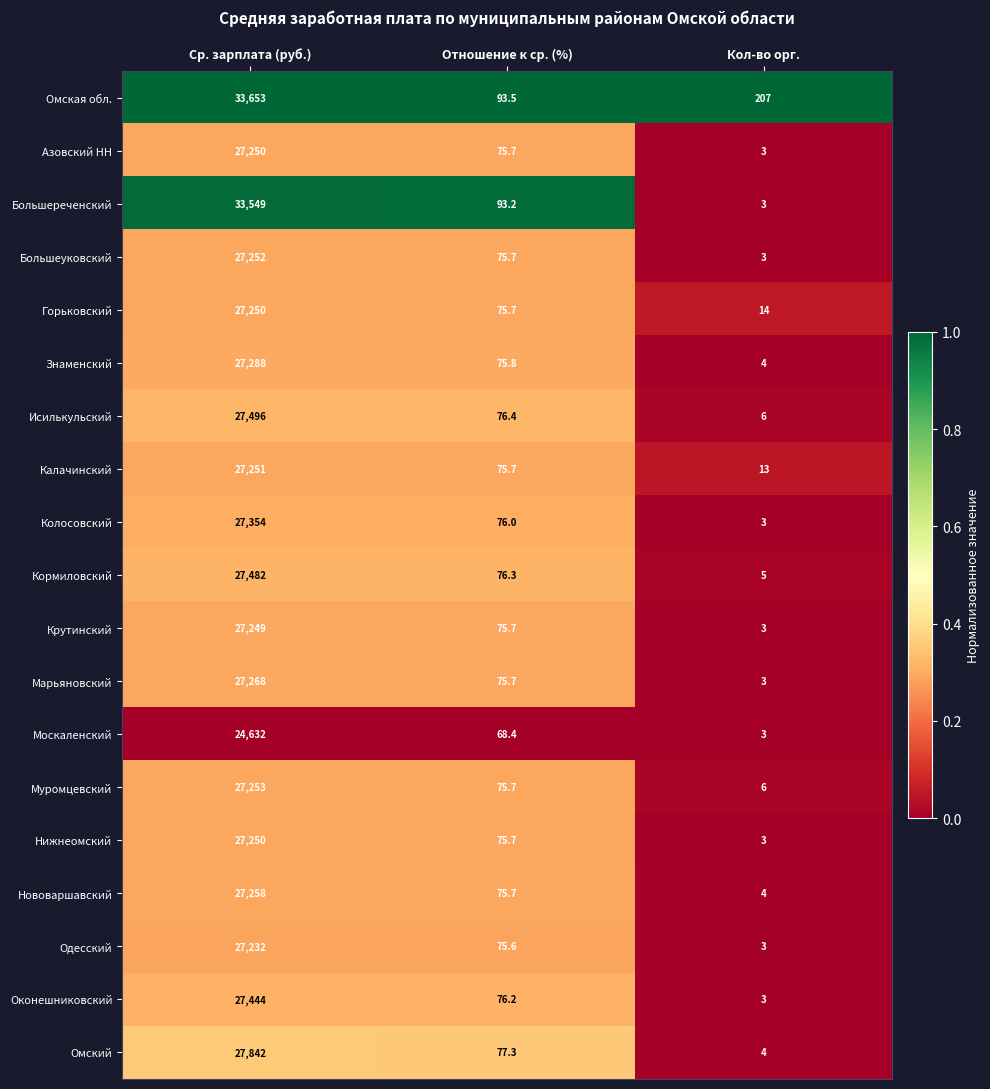

Which category has the lowest value across all series?

Кол-во орг.